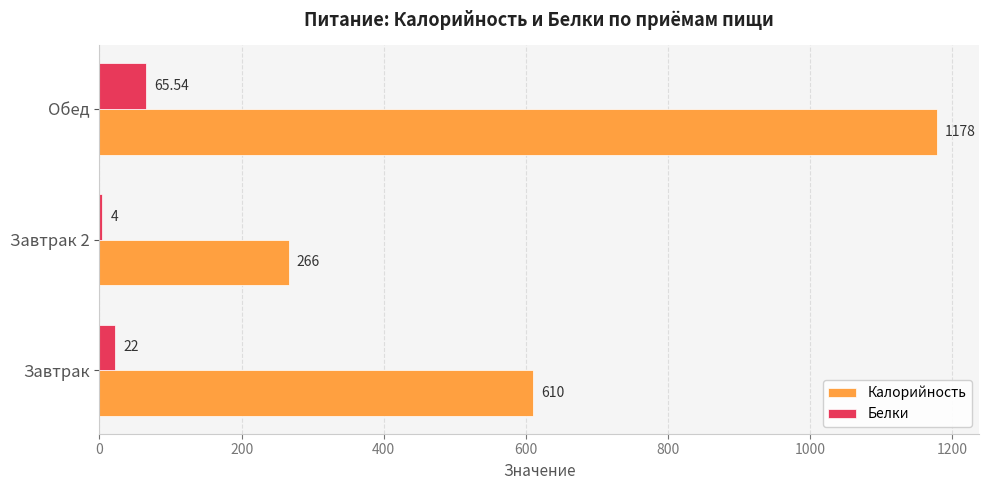

Is the value of Белки at Завтрак 2 greater than the value of Калорийность at Обед?

No